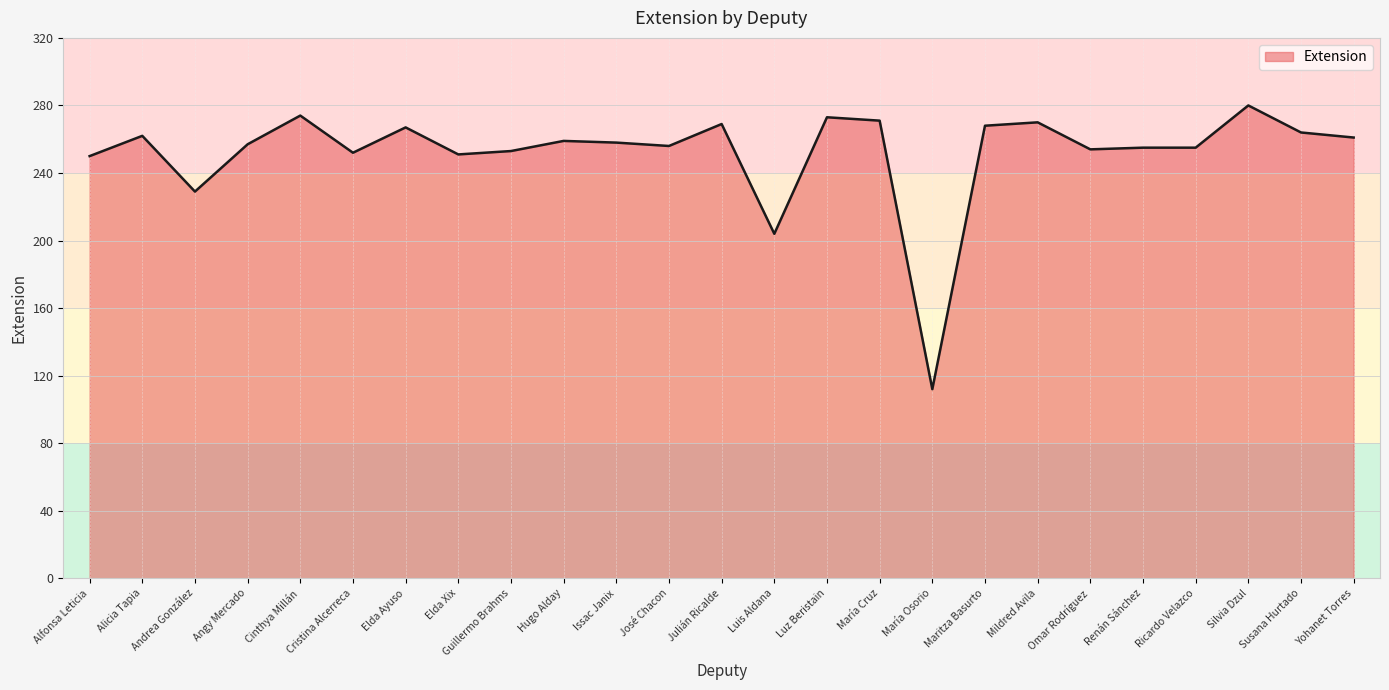

Is it true that the value at Cristina Alcerreca is 61?

False